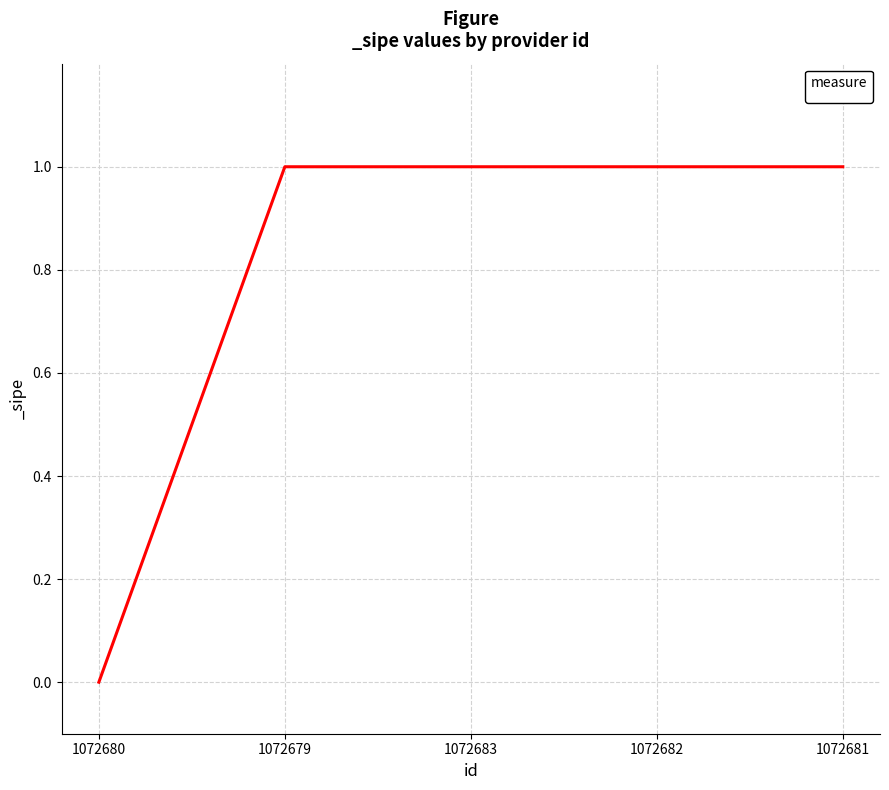

What position from the left is 1072683?

3